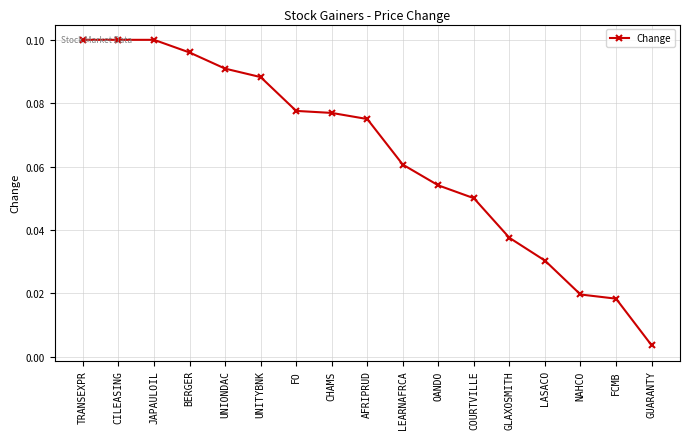

Where is the data nearest to the value 0?

GUARANTY